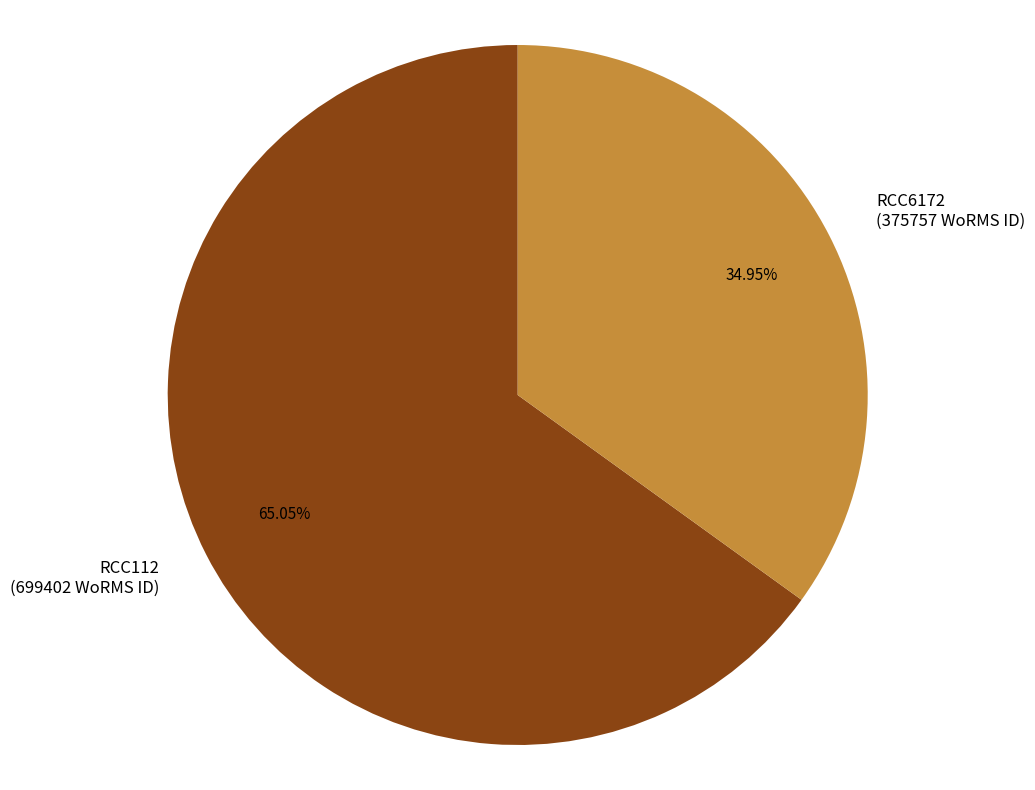

The RCC112 slice represents 65% of the pie. True or false?

True